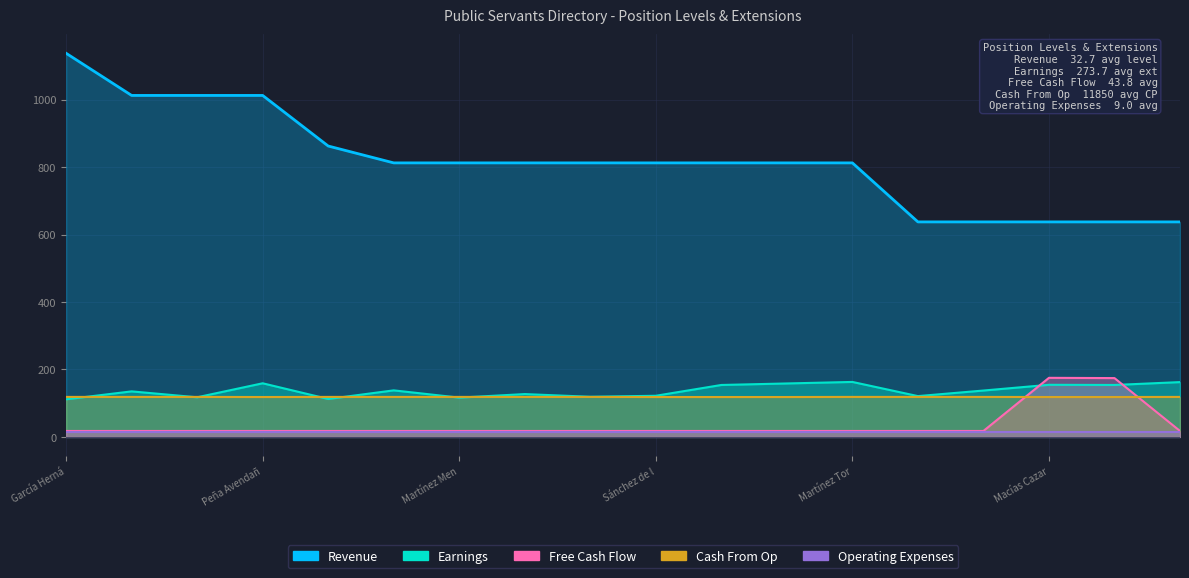

True or false: Free Cash Flow has a value of 110.6 at Macías Cazar.

False